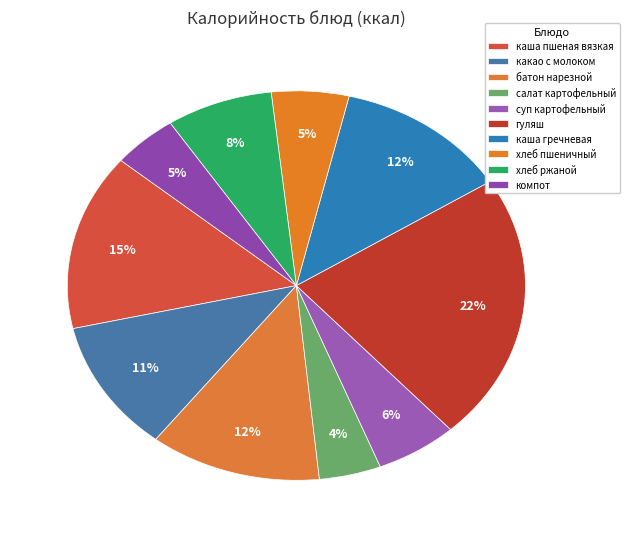

To the nearest percent, what is the average slice percentage?

10%